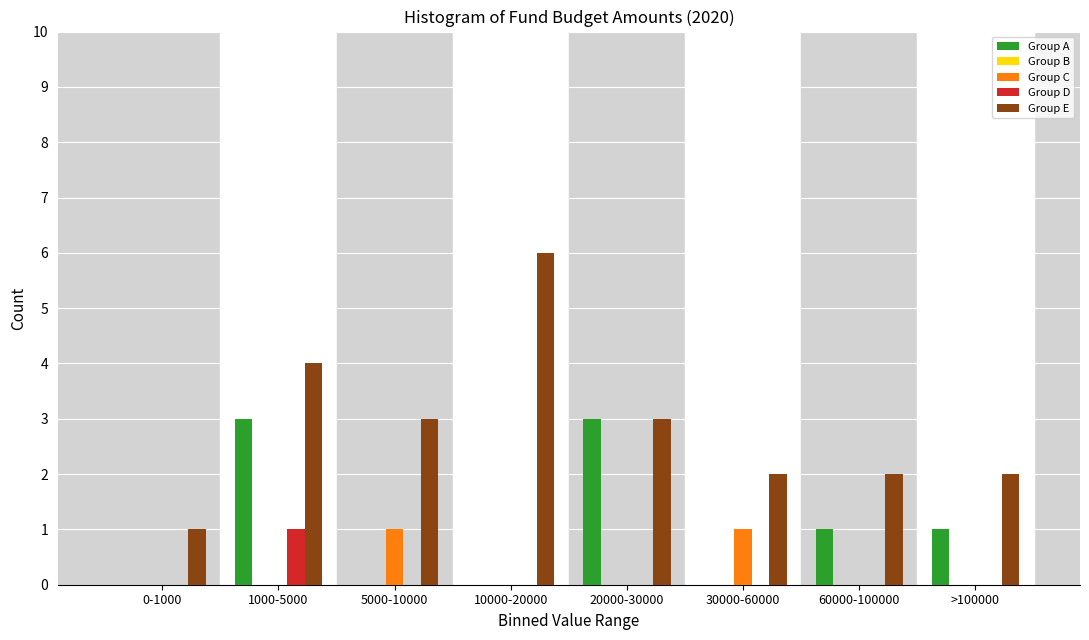

Between 10000-20000 and >100000, which series saw the biggest shift?

Group E